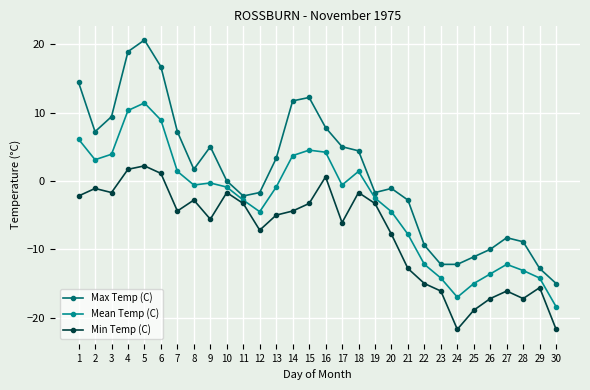

List the series in order of their overall mean, lowest first.

Min Temp (C), Mean Temp (C), Max Temp (C)